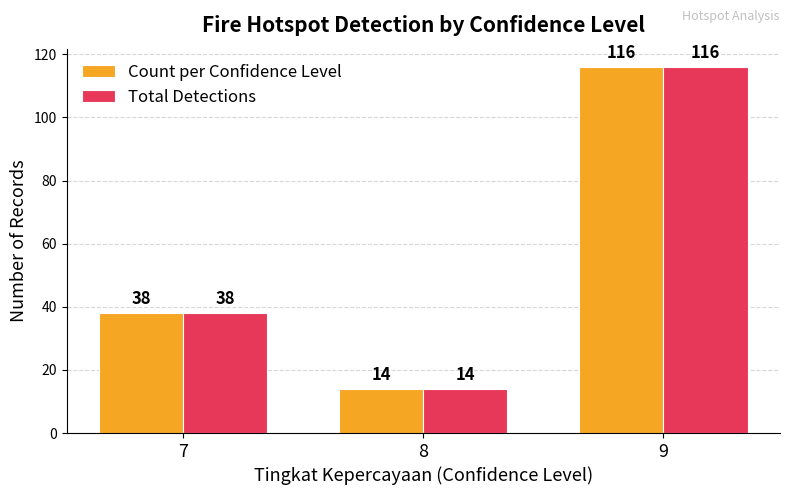

The Total Detections series shows 38 at 7. True or false?

True